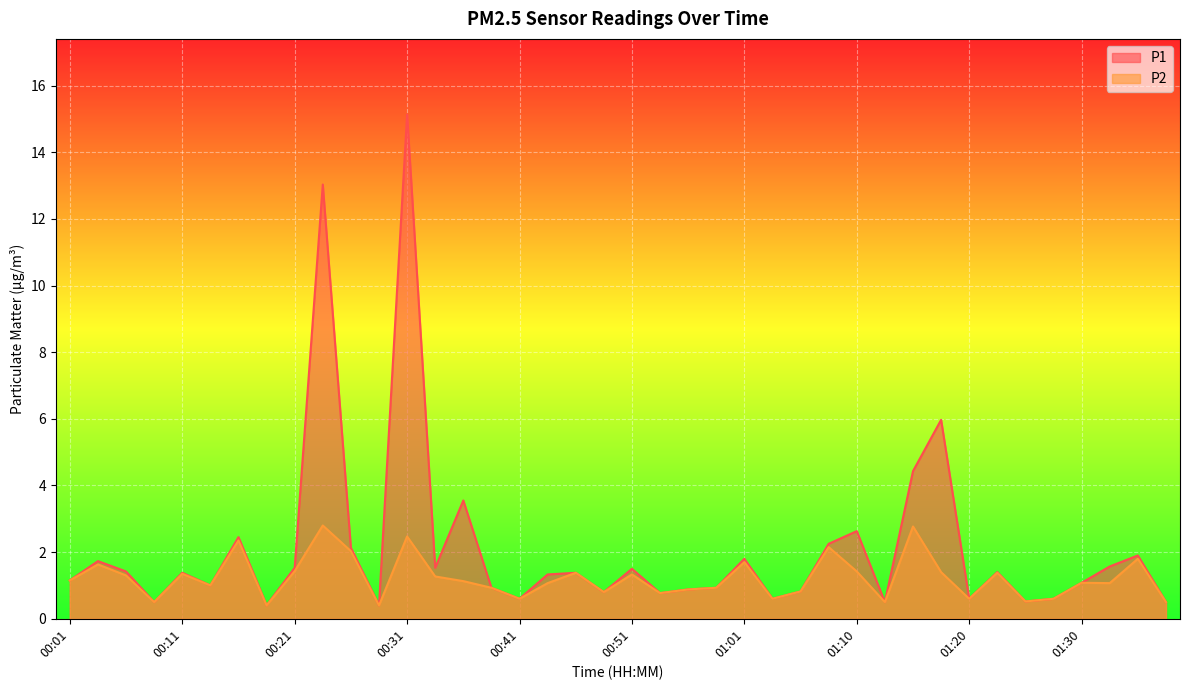

Which category has the highest value in the P2 series?

00:24